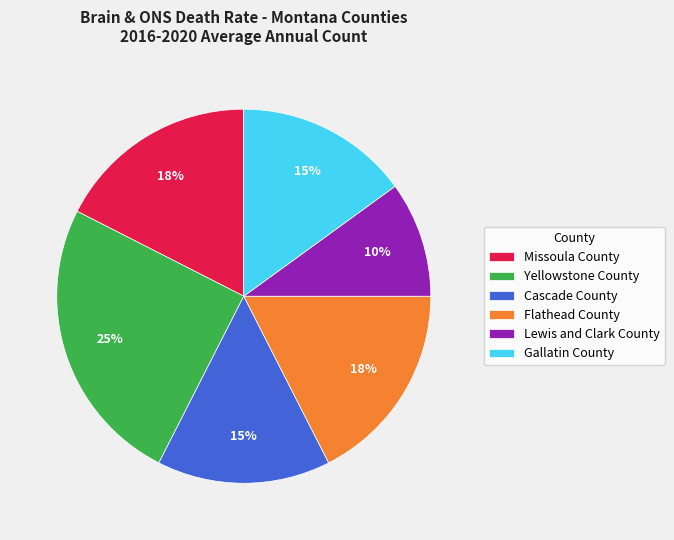

Which slice is the smallest?

Lewis and Clark County